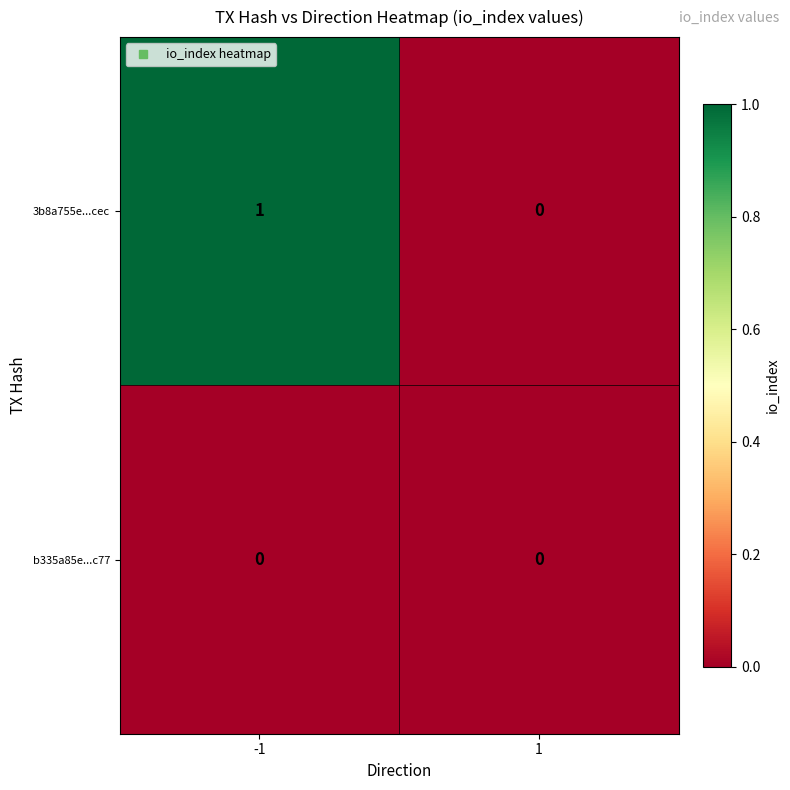

Rank the series at -1 from highest to lowest value.

3b8a755e...cec, b335a85e...c77